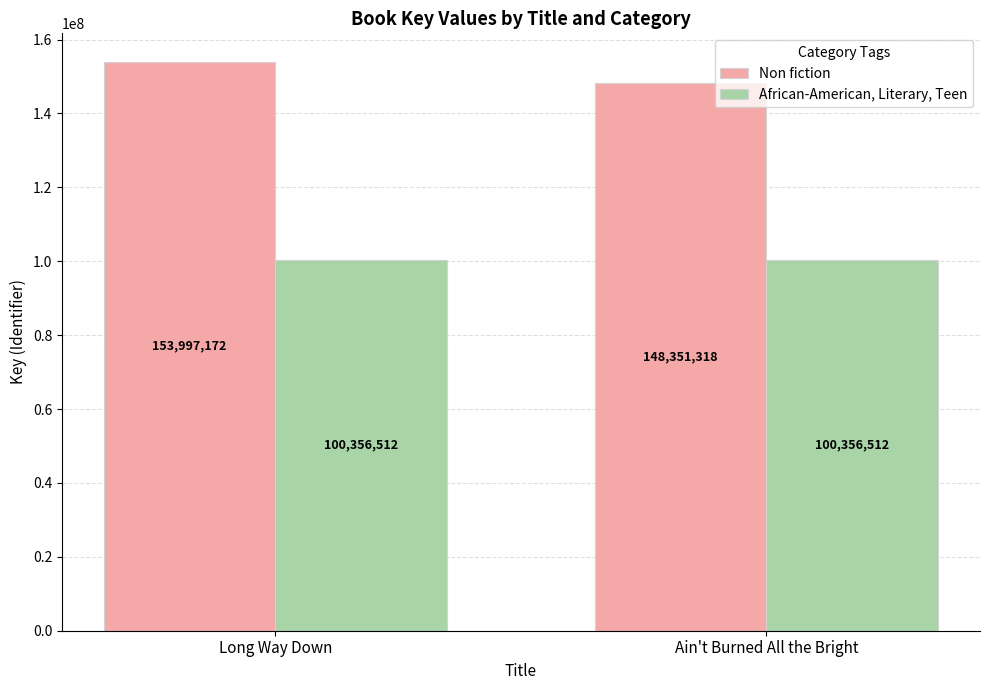

Reading left to right, what are all the values shown in this chart?

Non fiction: 153997172	148351318
African-American, Literary, Teen: 100356512	100356512